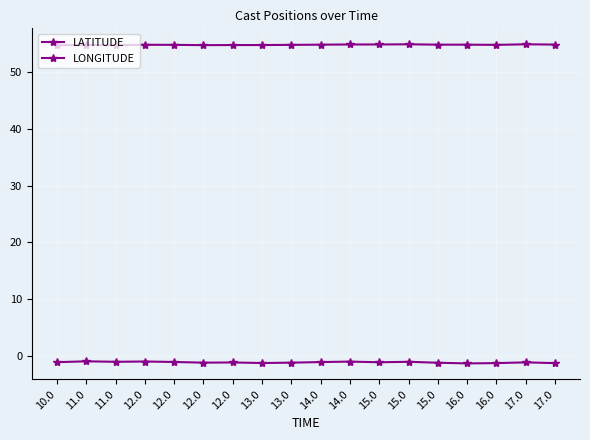

True or false: LONGITUDE and LATITUDE intersect in this chart.

False